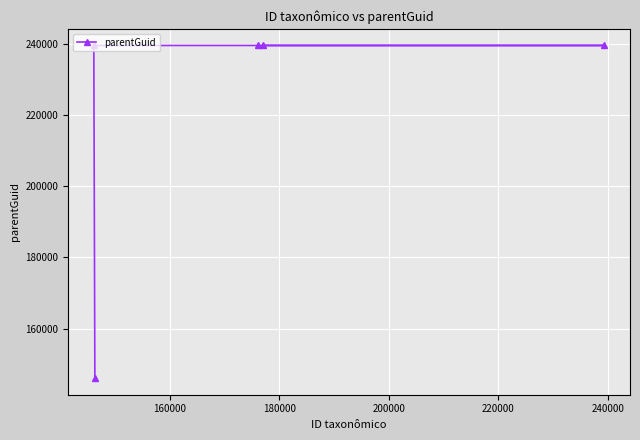

How many data points are less than 239607?

1